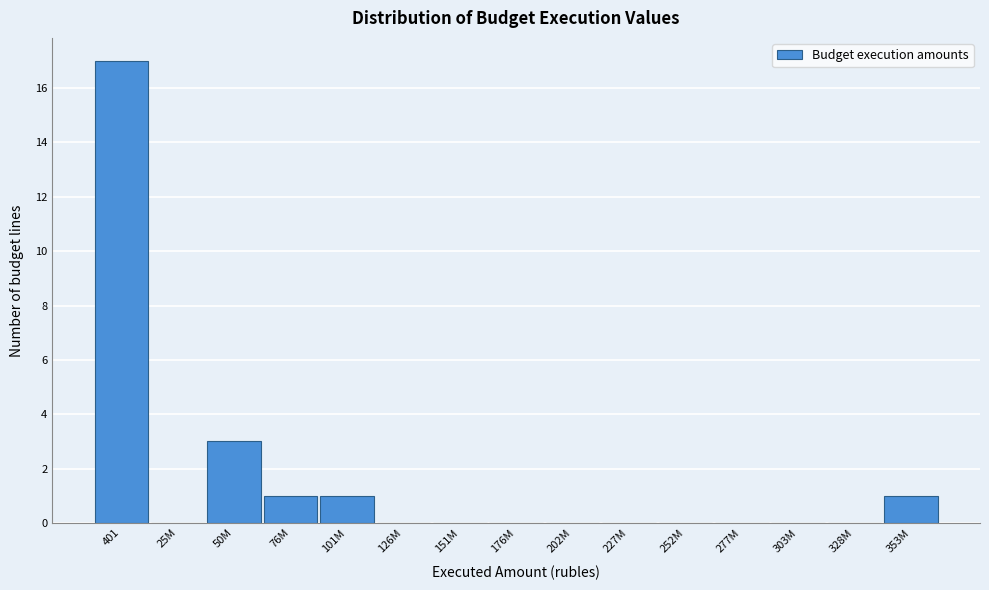

Reading left to right, what are all the values shown in this chart?

401=17	25M=0	50M=3	76M=1	101M=1	126M=0	151M=0	176M=0	202M=0	227M=0	252M=0	277M=0	303M=0	328M=0	353M=1